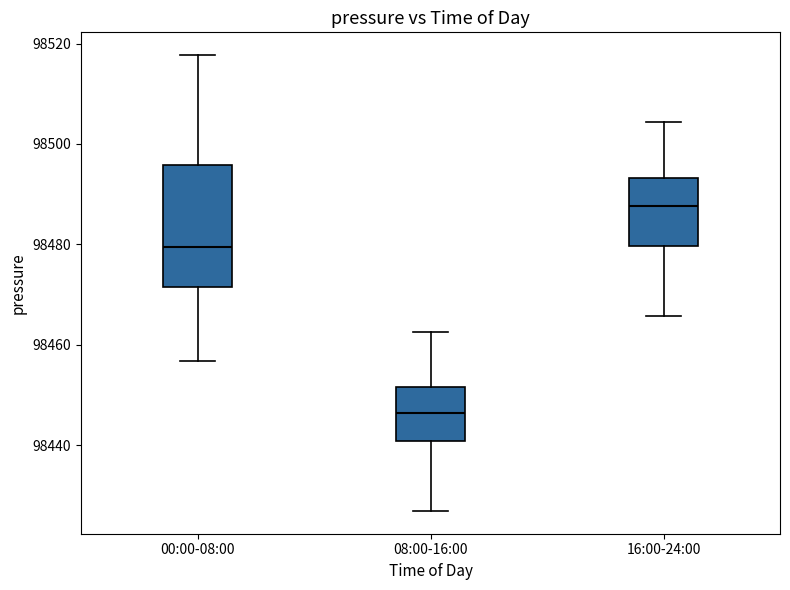

Where does the median line of the box for 16:00-24:00 sit on the y-axis? The values are not printed on the chart, so give them approximately, as read against the axis.

98488